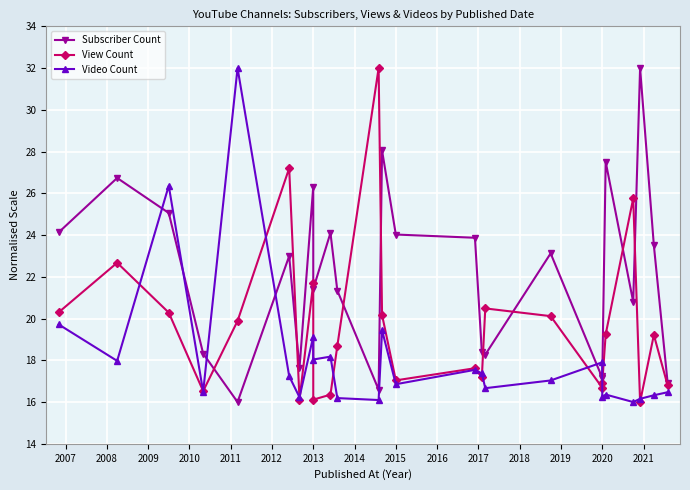

True or false: Video Count has a value of 9.7 at 2022.

False